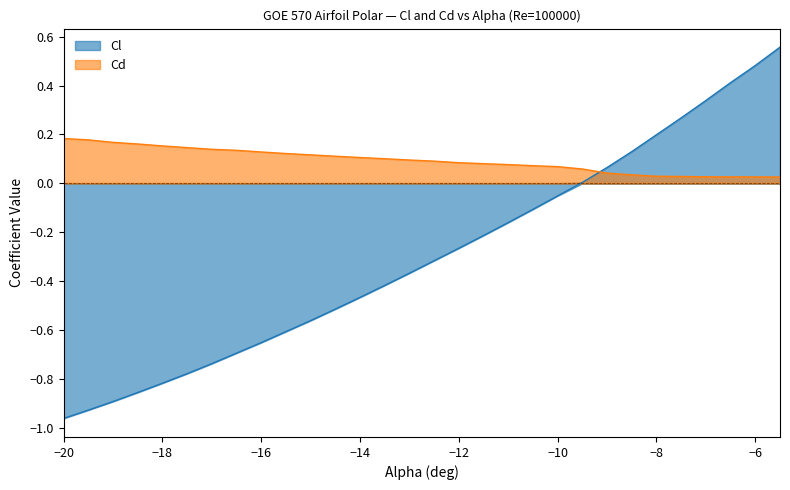

Which series has the largest total across all categories?

Cd